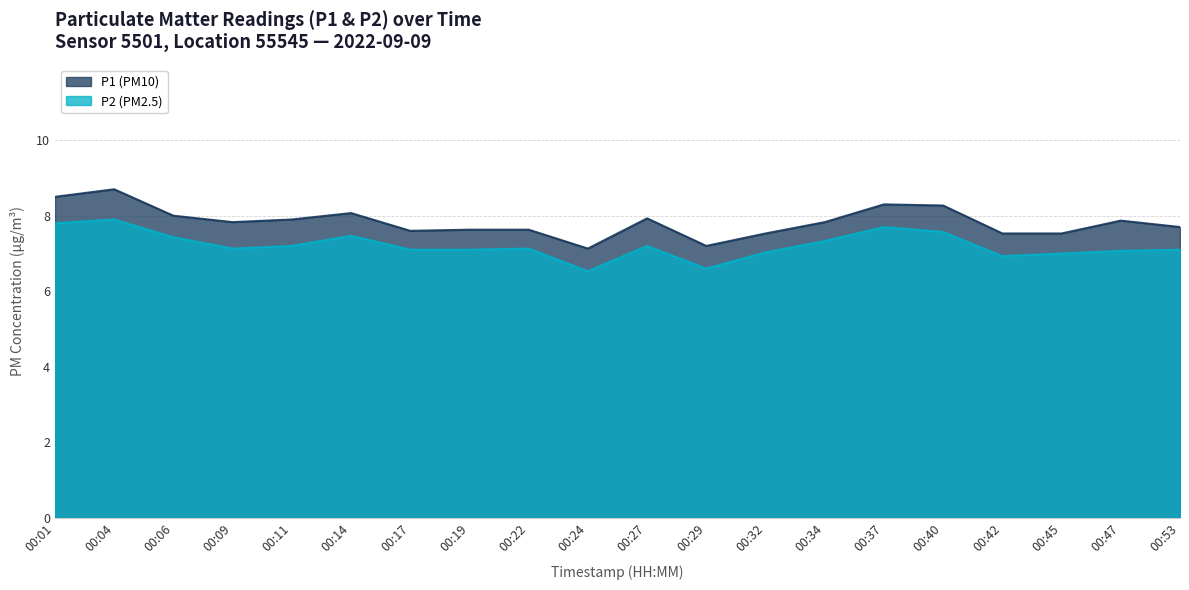

True or false: P1 has a value of 7.1 at 00:24.

True